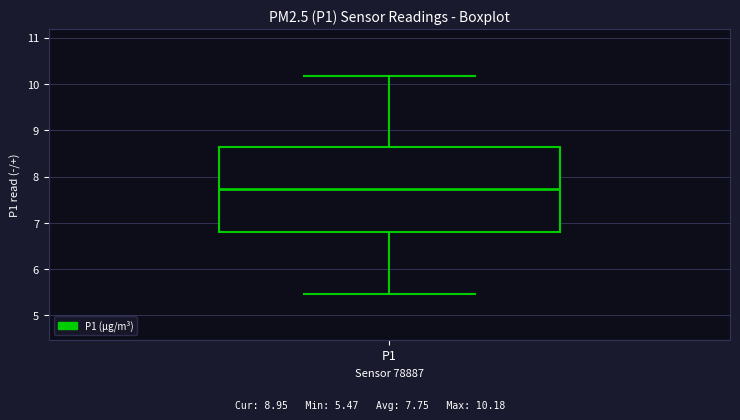

Transcribe this box plot: give where the median line is, the range the box spans, and where the two whiskers end, as read against the y-axis. The values are not printed on the chart, so give them approximately, as read against the axis.

median 7.7, box 6.8 to 8.6, whiskers 5.5 to 10.2